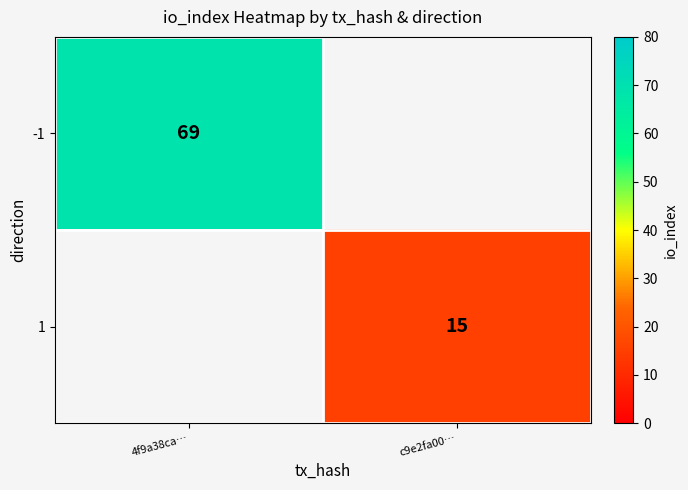

True or false: -1 has a value of 69 at 4f9a38ca….

True